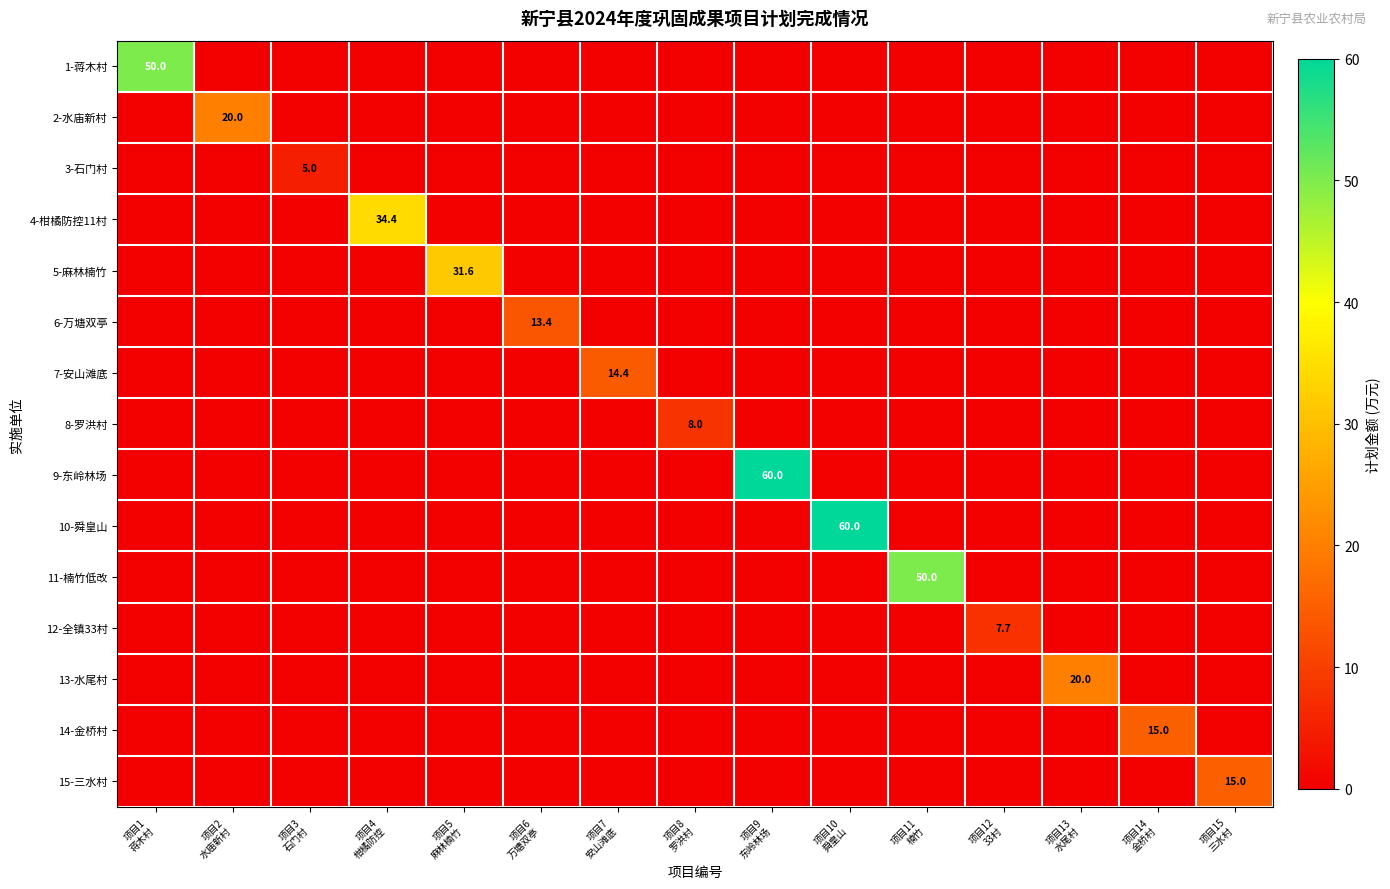

True or false: 14-金桥村 has a value of 0.0 at 项目3 石门村.

True